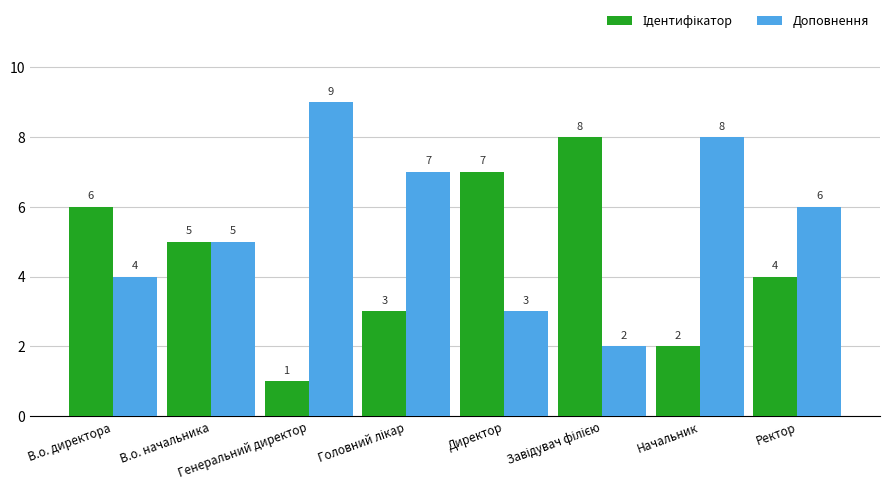

At how many categories does at least one series exceed 2?

8